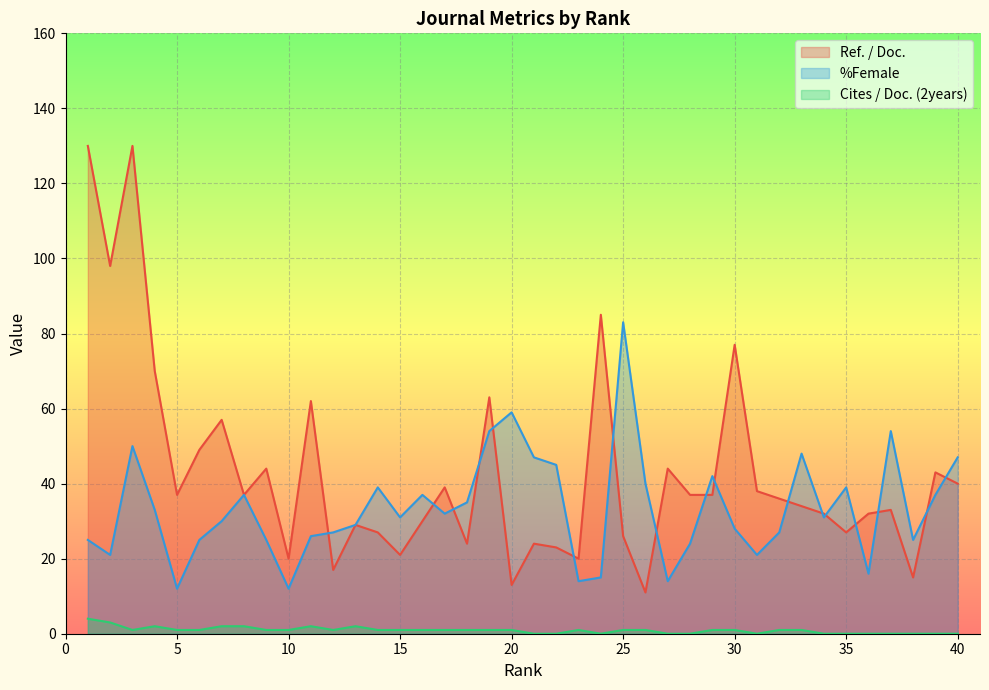

At which label is Cites / Doc. (2years) closest to 2?

4